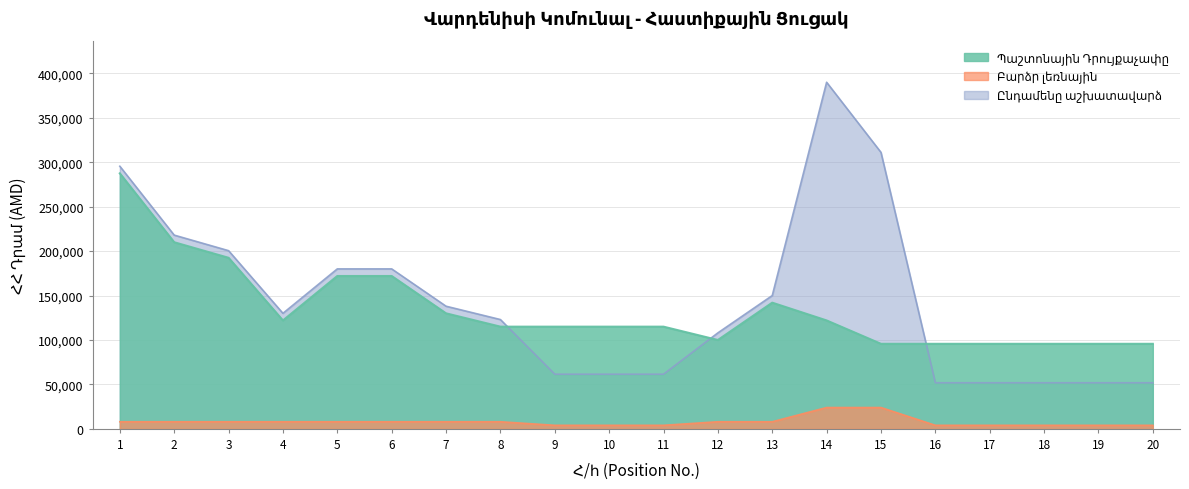

What is the difference between the maximum and minimum values in the Բարձր լեռնային series?

20000